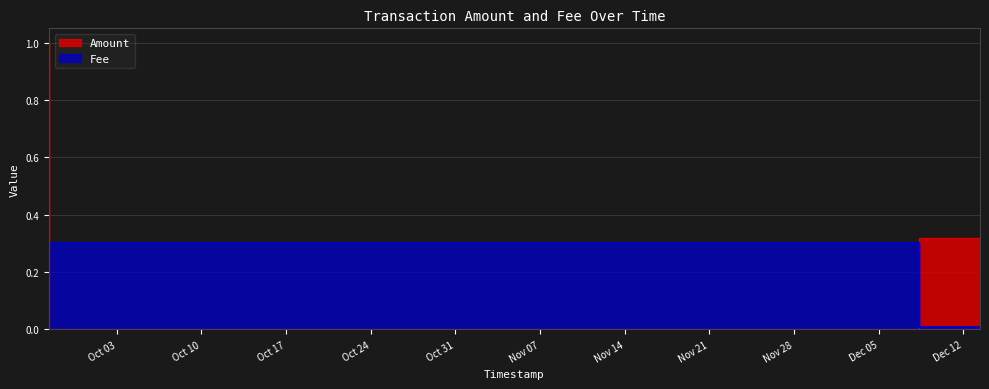

What is the sum of the Amount values at 2023-12-08 08:02:10 and 2023-12-13 08:47:15?

0.3